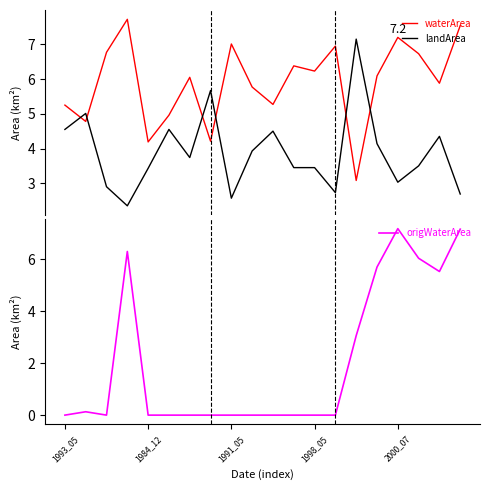

True or false: origWaterArea has more than 2 points higher than both neighbors.

True